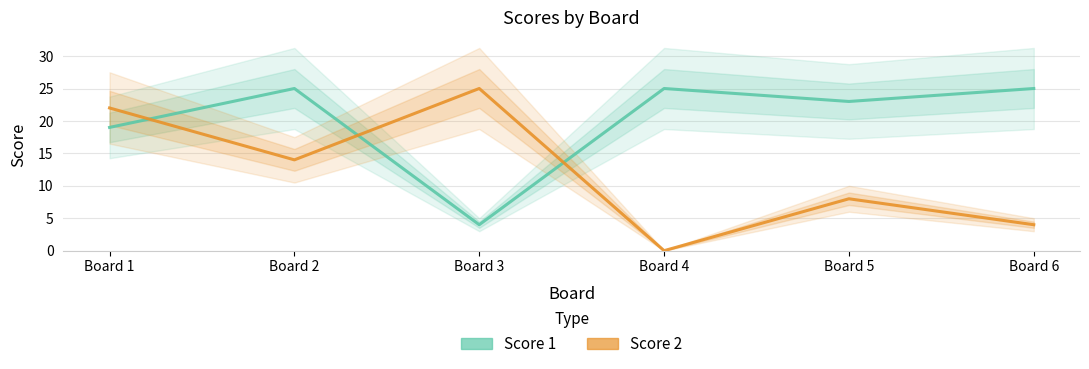

What is the average value of the Score 2 series?

12